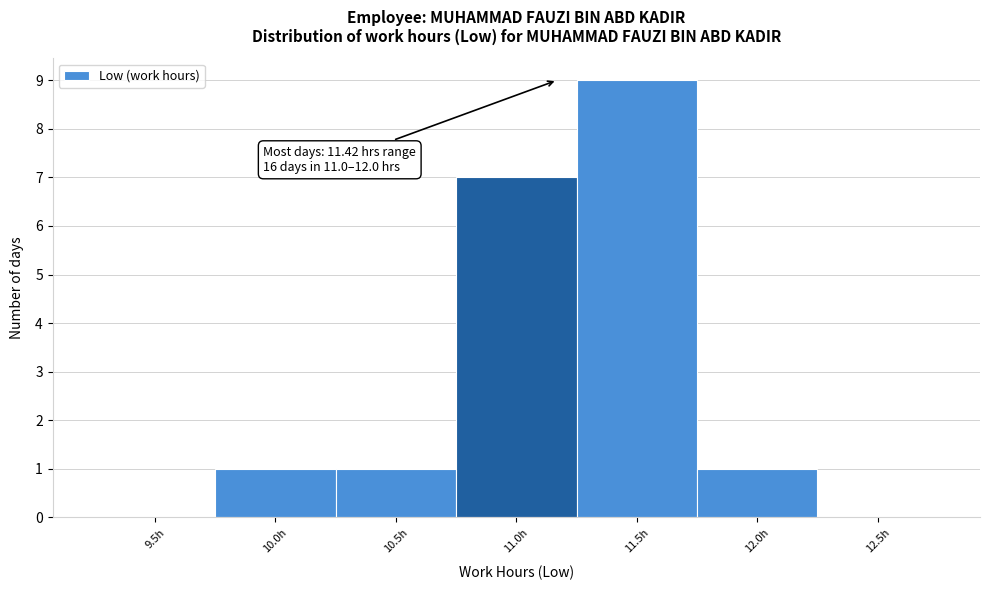

Reading left to right, transcribe all the data shown in this chart.

9.5h=0	10.0h=1	10.5h=1	11.0h=7	11.5h=9	12.0h=1	12.5h=0